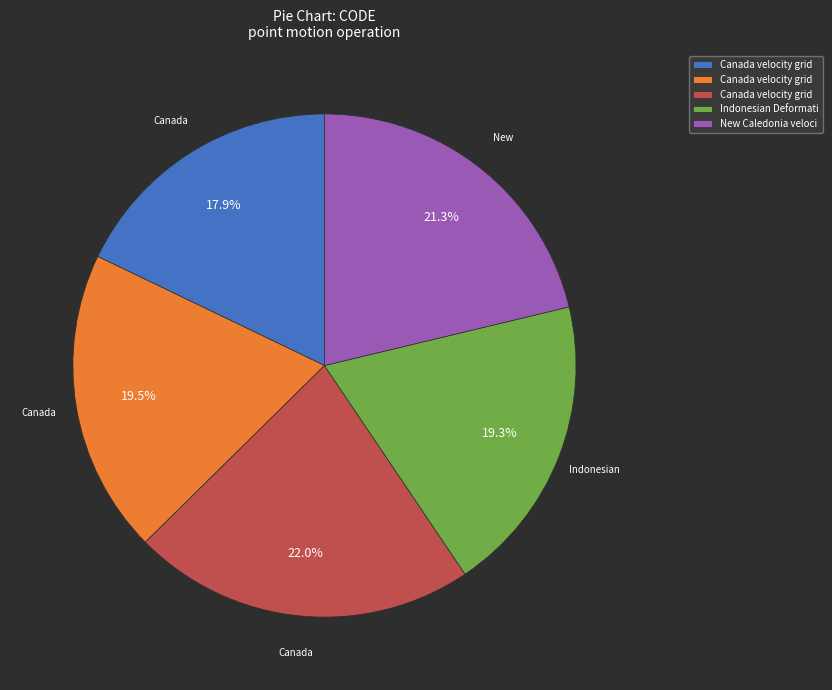

Does any single category account for the majority?

No